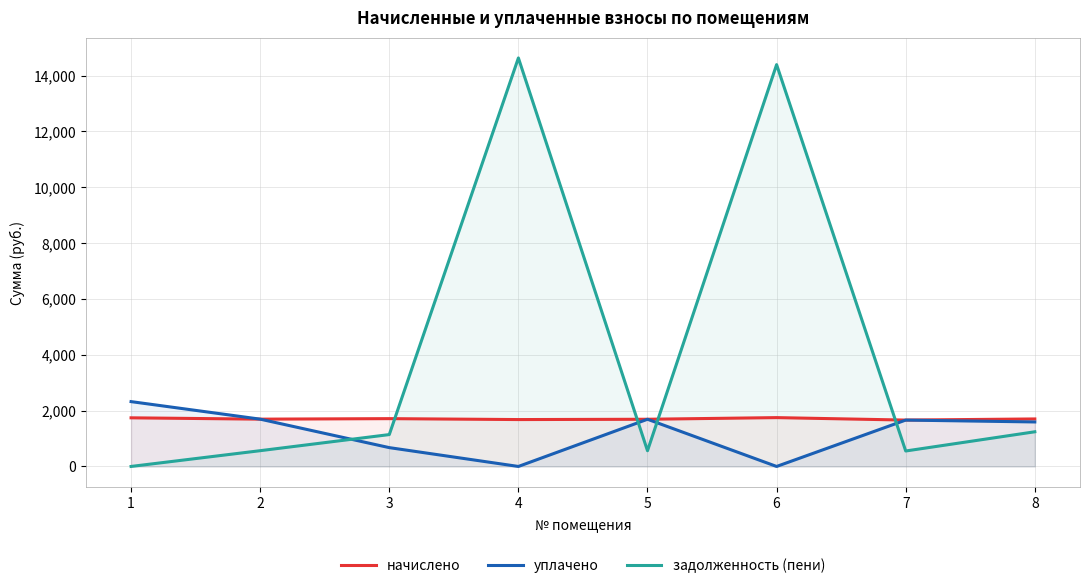

Where is начислено nearest to the value 1704?

8